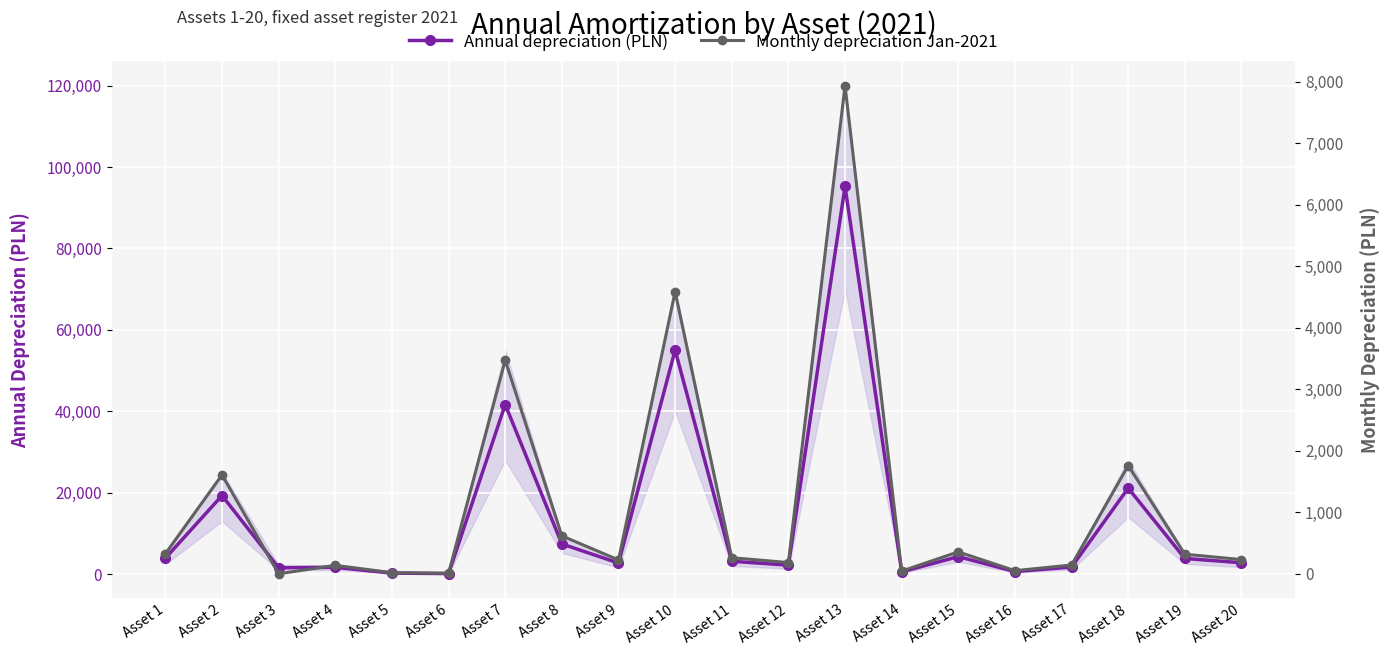

At Asset 9, list the series in order from largest to smallest.

Annual depreciation (PLN), Monthly depreciation Jan-2021